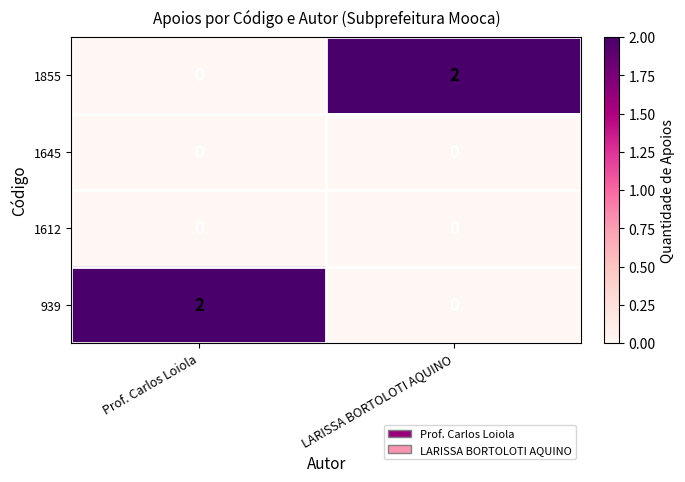

Reading right to left, transcribe all the data shown in this chart.

1855: 2	0
1645: 0	0
1612: 0	0
939: 0	2